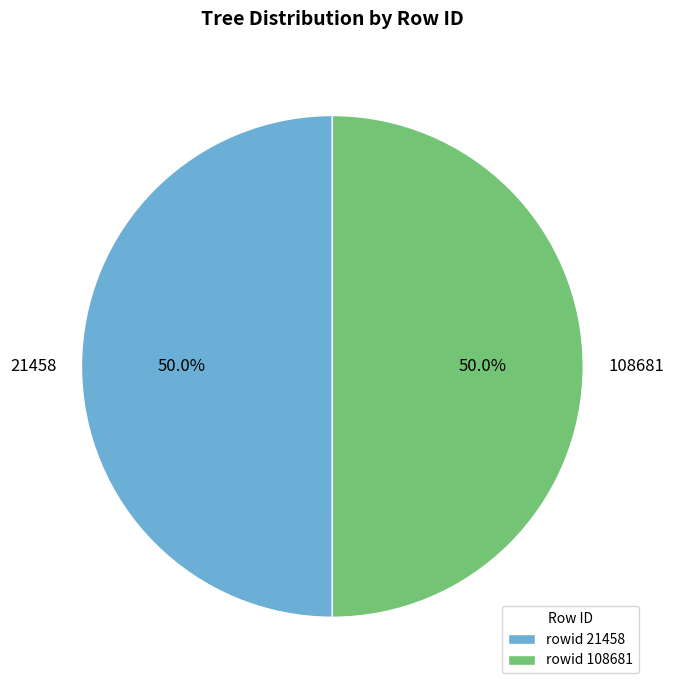

How many segments does this pie chart have?

2